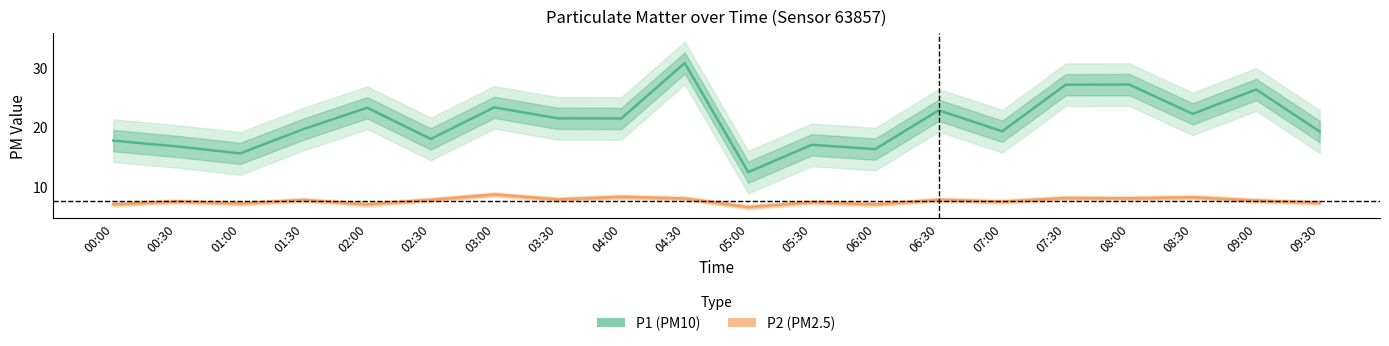

What is the value of the P1 point at the 10th from the left?

30.8